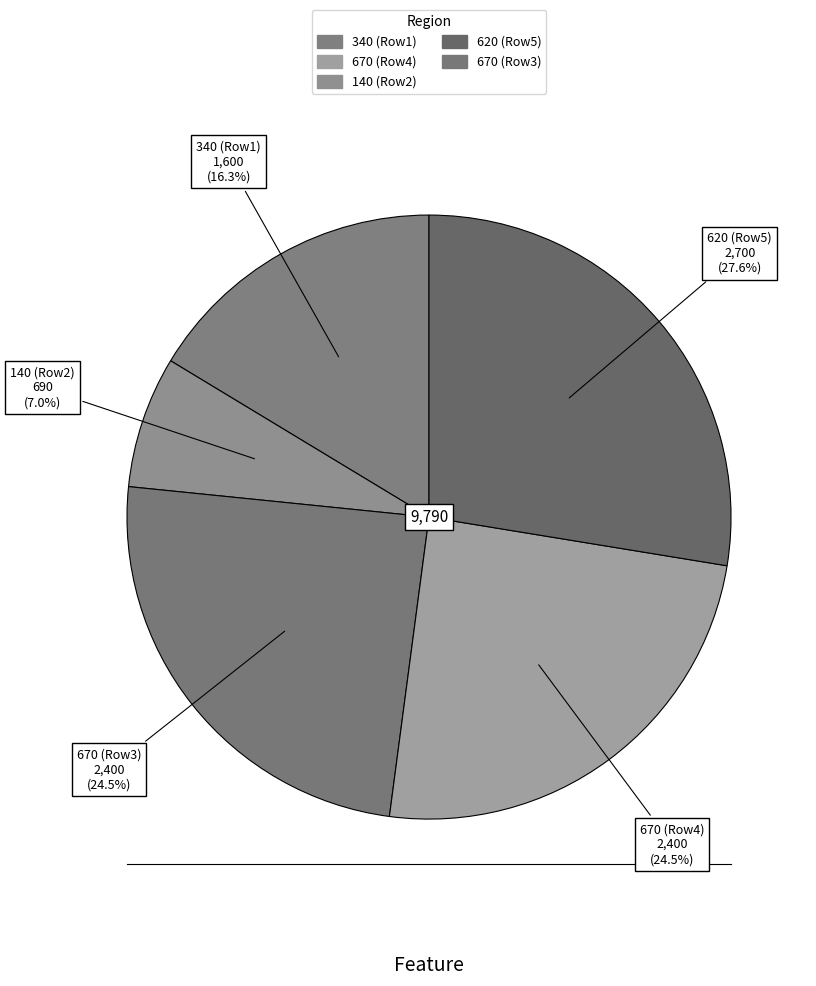

How many segments does this pie chart have?

5